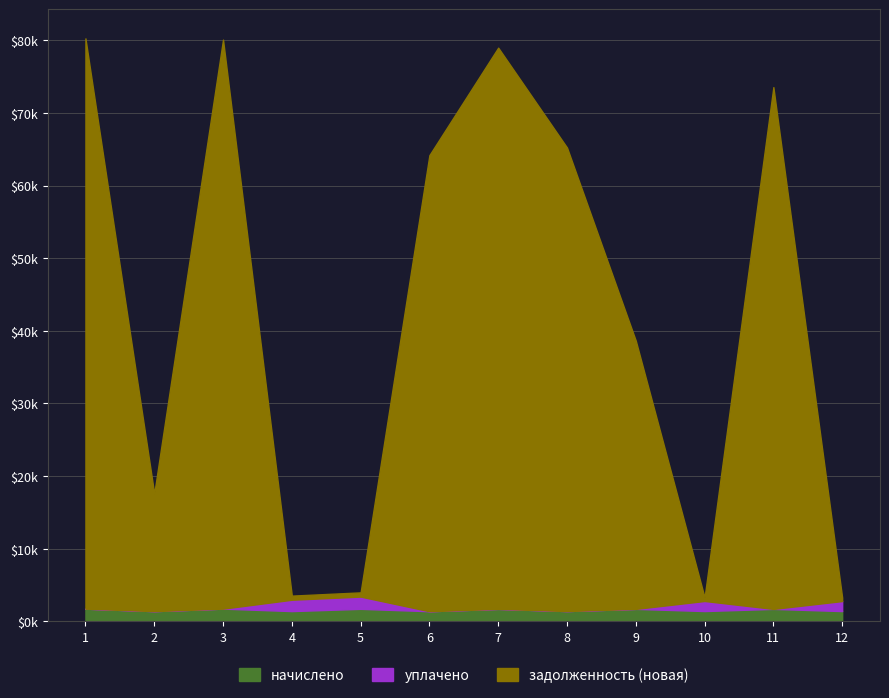

At which label is задолженность (новая) closest to 41?

9